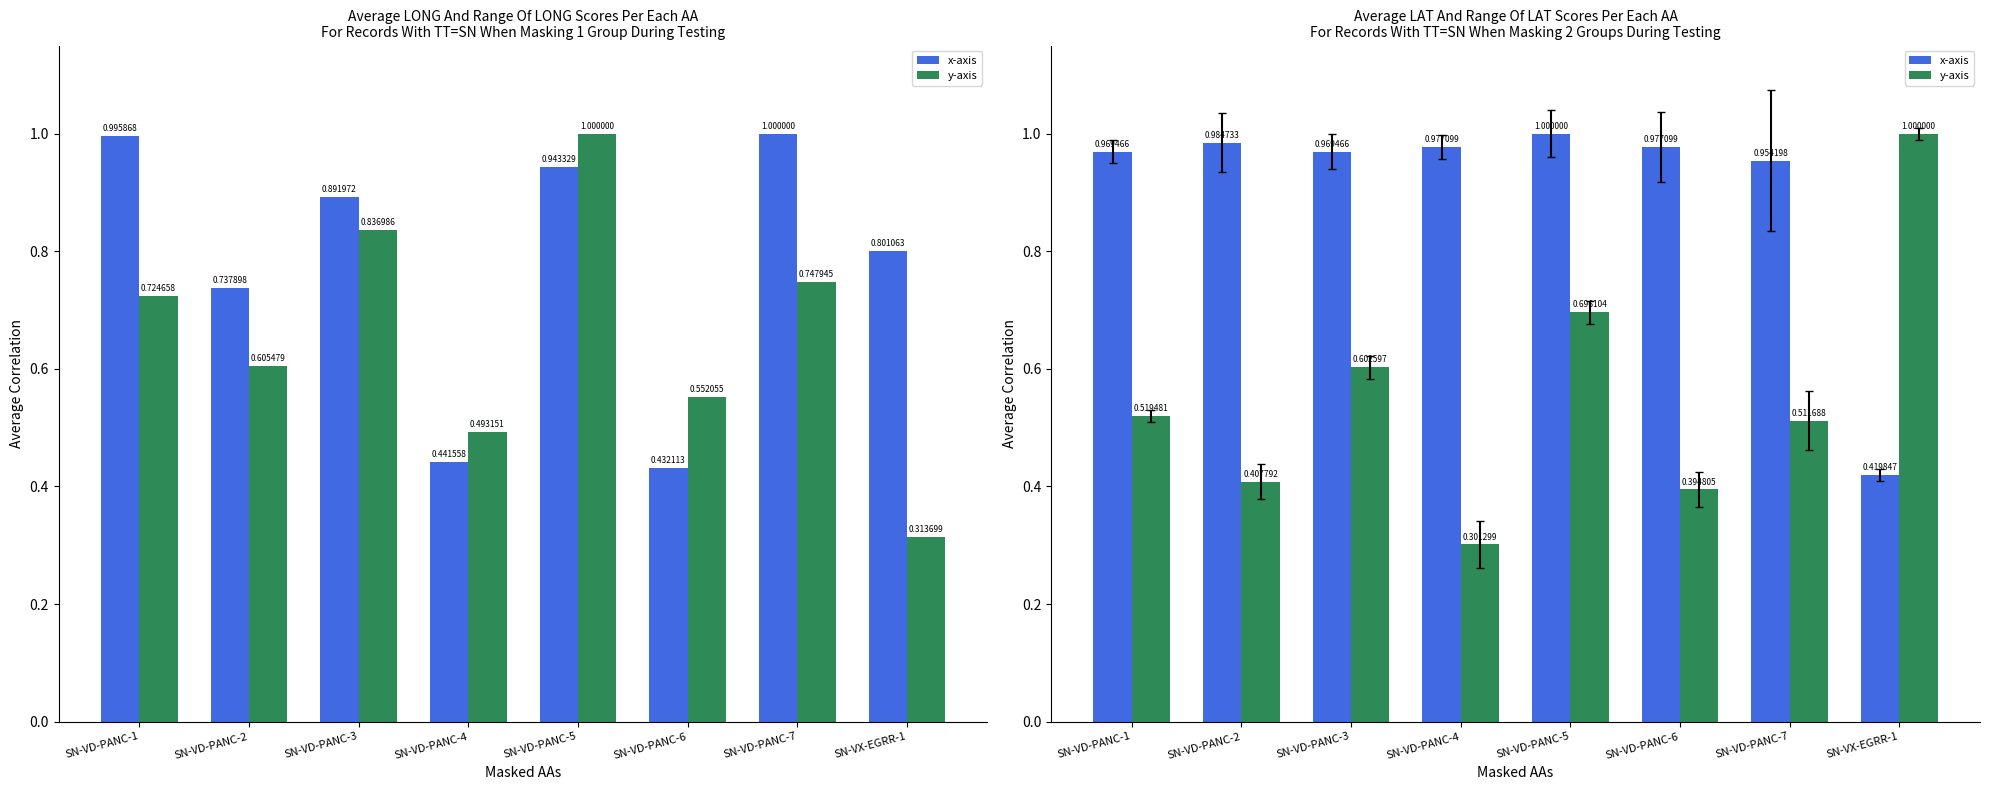

Rank the series by their maximum value, from lowest to highest.

x-axis, y-axis